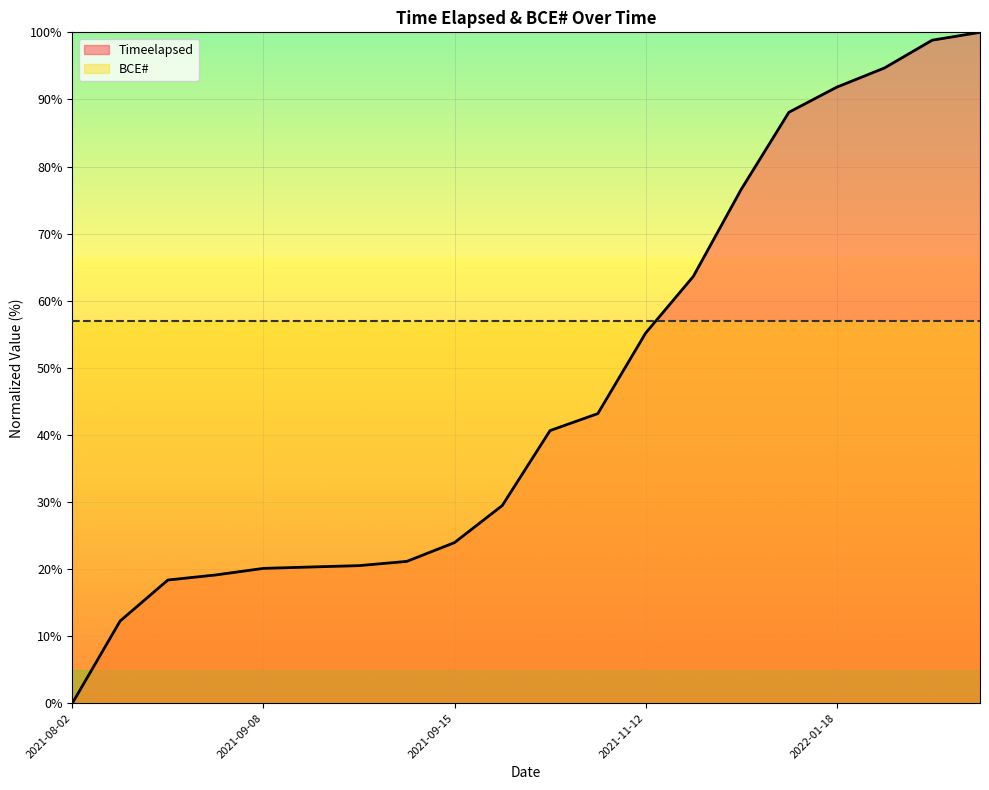

At which label does the data first exceed 40?

2021-10-16